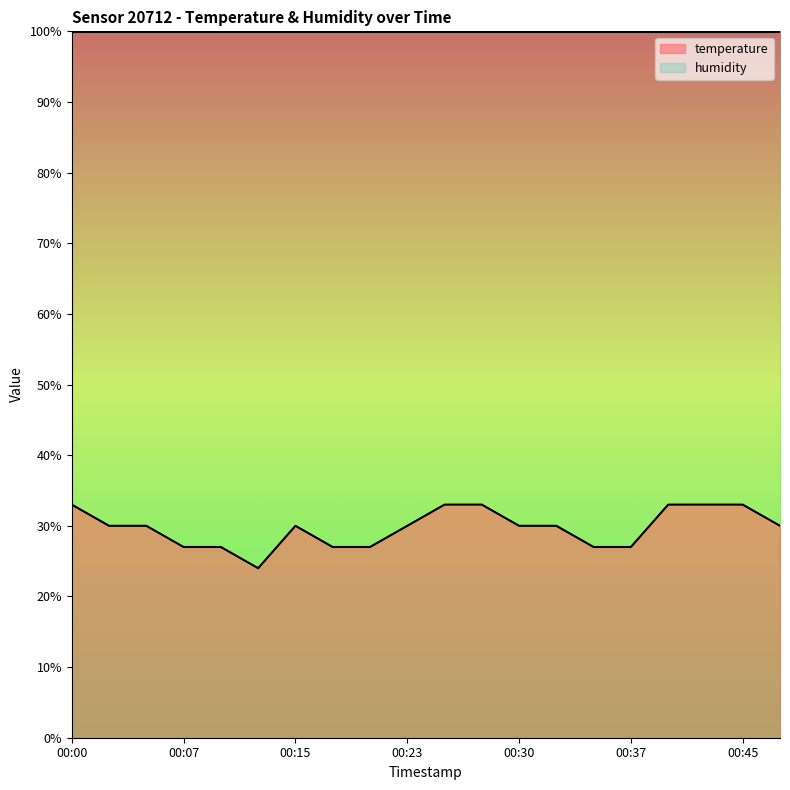

Reading right to left, extract all data points from this chart.

30	33	33	33	27	27	30	30	33	33	30	27	27	30	24	27	27	30	30	33